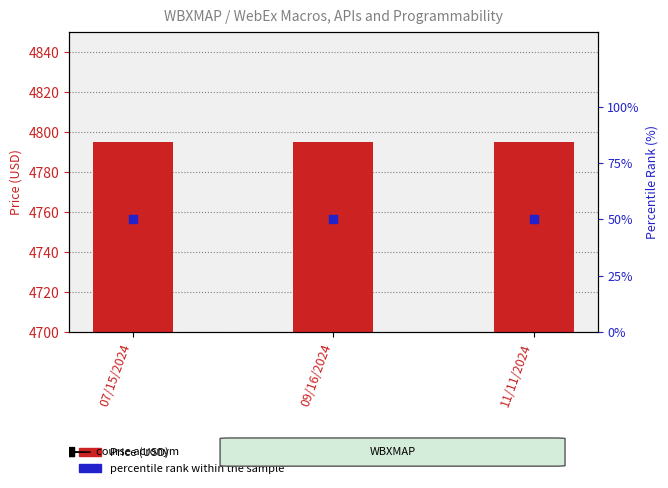

What are all the series names shown in the legend?

Price (USD), percentile rank within the sample